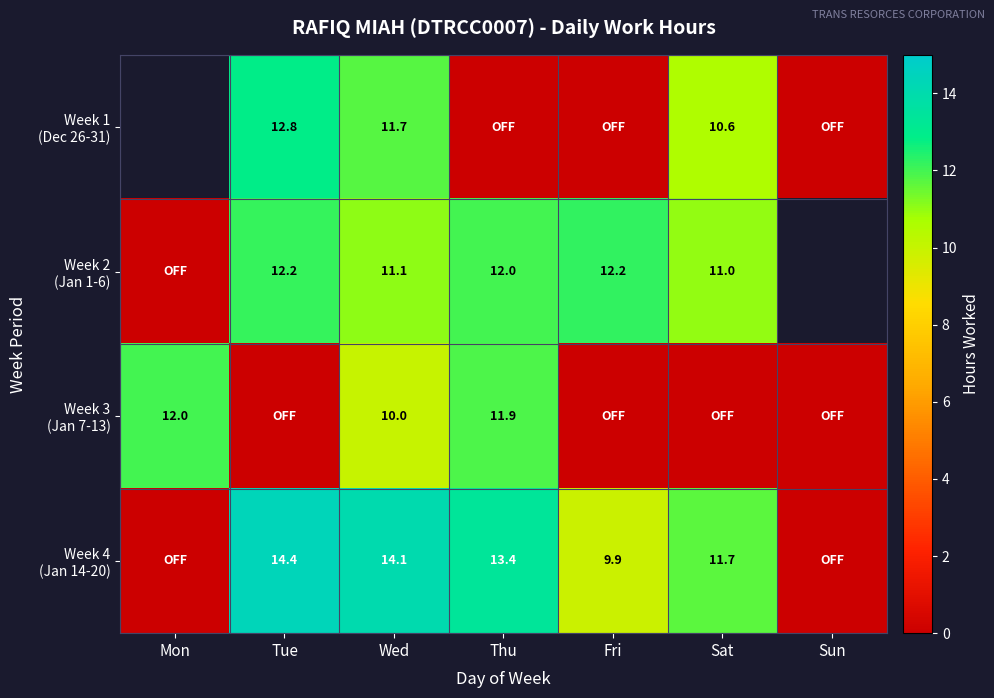

Is it true that Week 2 (Jan 1-6) equals -6.3 at Mon?

False